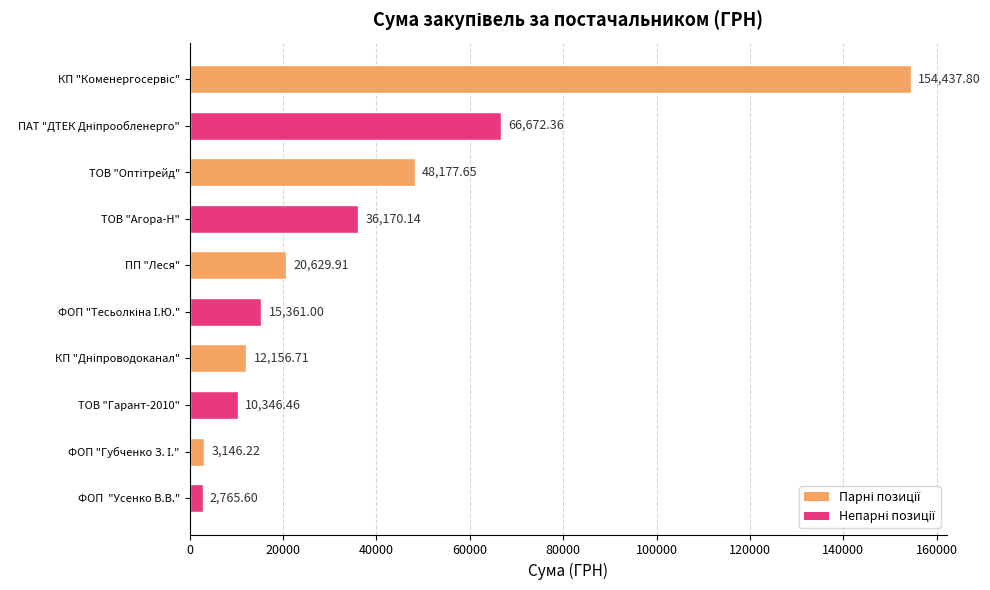

How many values exceed 20629?

5